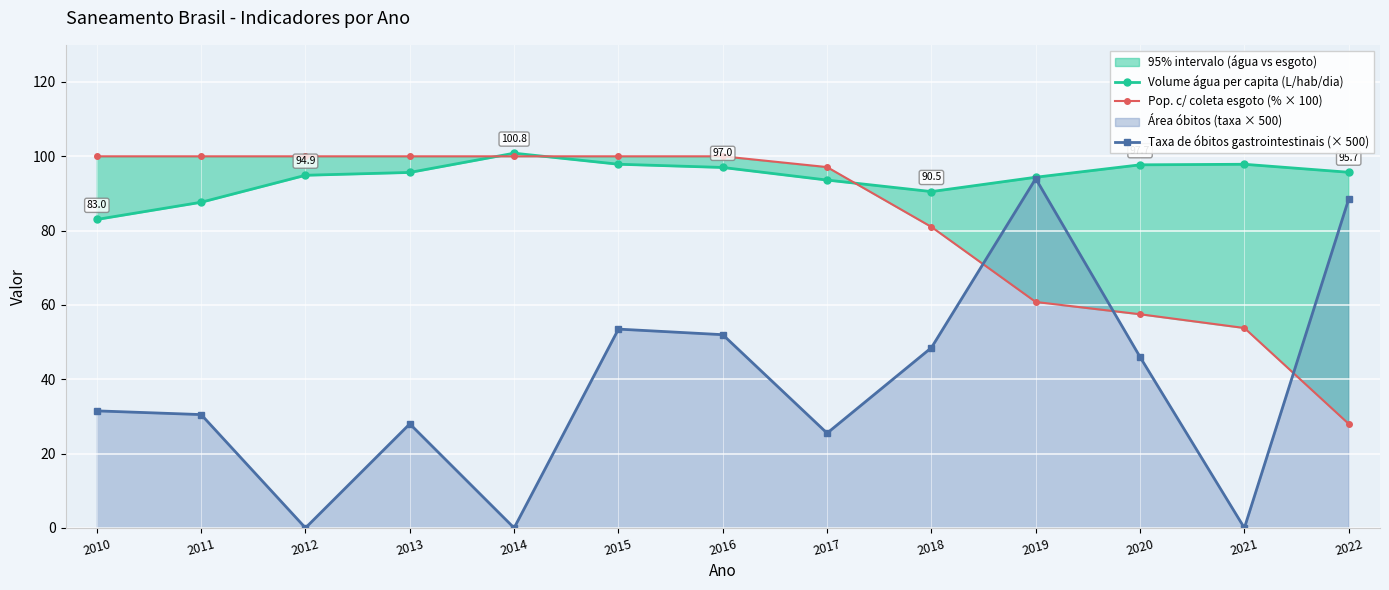

What is the sum of the Pop. c/ coleta esgoto (% × 100) values at 2011 and 2013?

200.0